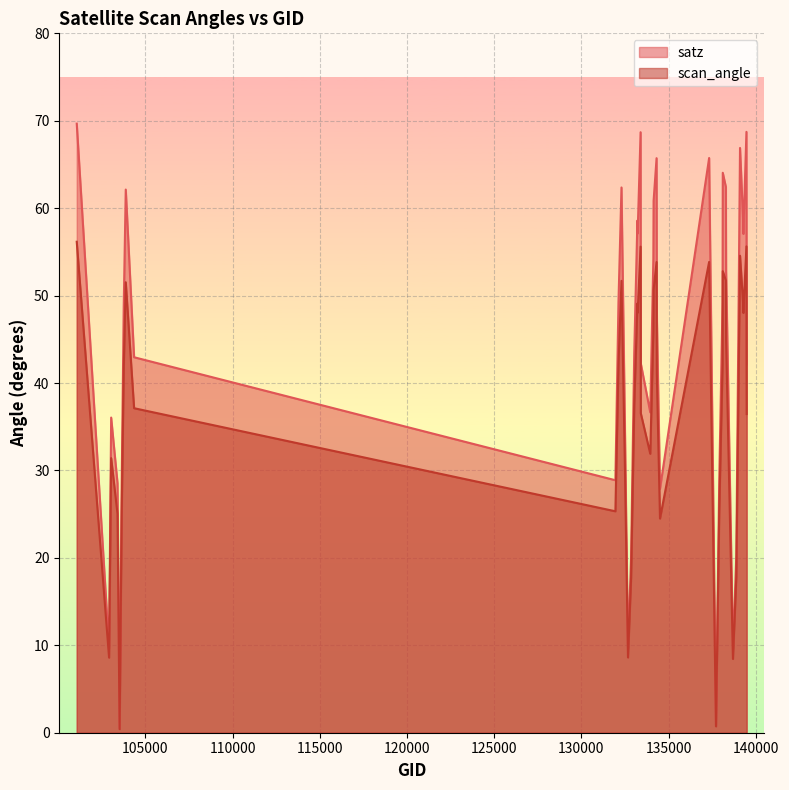

Count the number of data series in this chart.

2